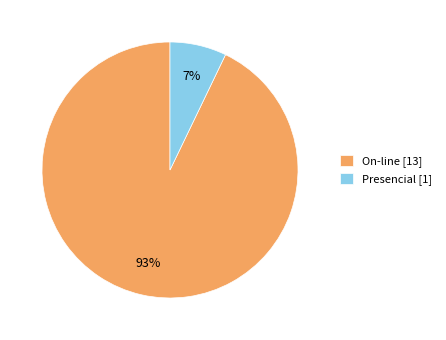

Which slice represents more than half of the pie?

On-line